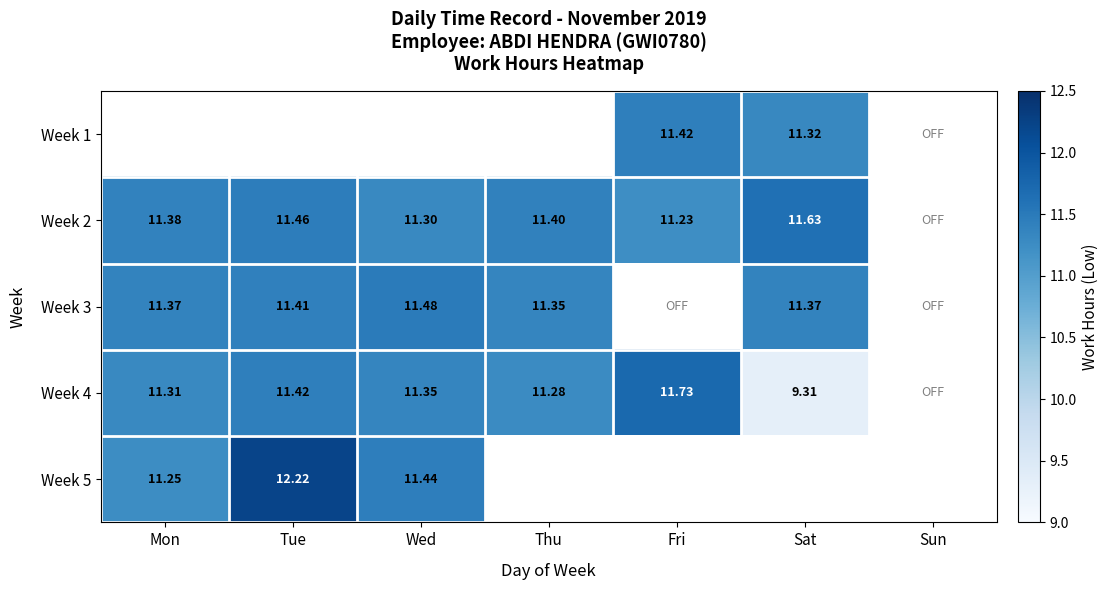

At which label does Week 2 reach its minimum?

Fri